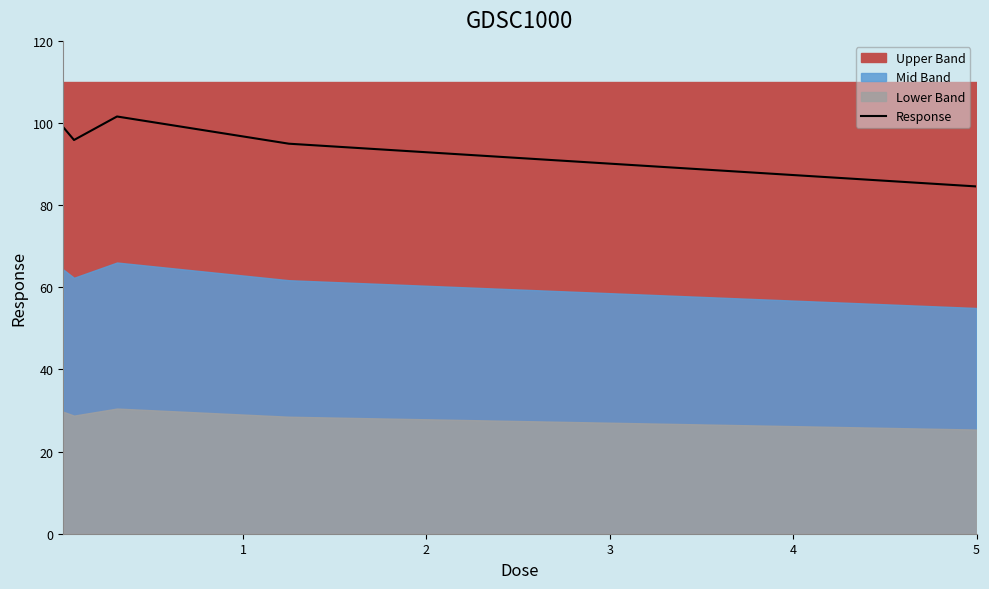

What is the maximum value for Response?

101.6